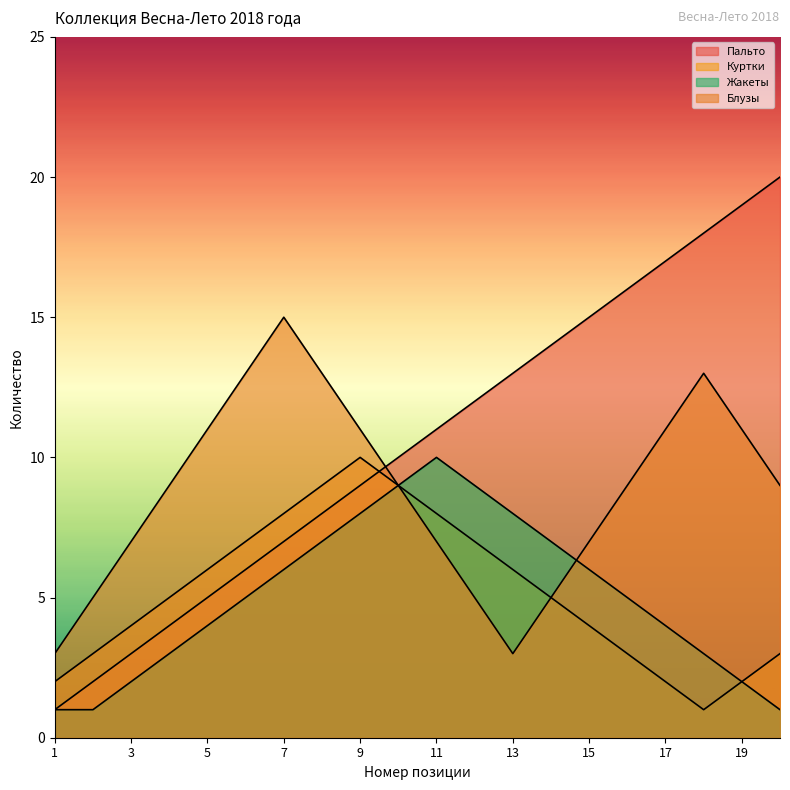

How many data points in Пальто are less than 11?

10